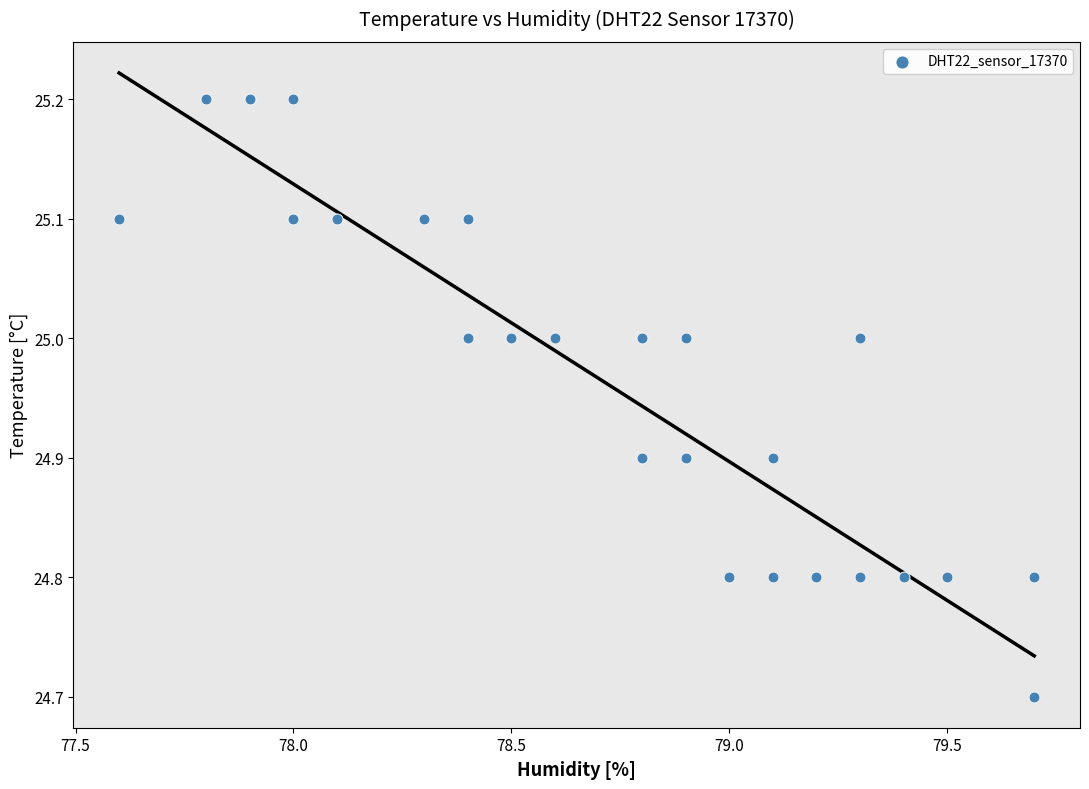

What Y value in the scatter plot is closest to 24?

24.7